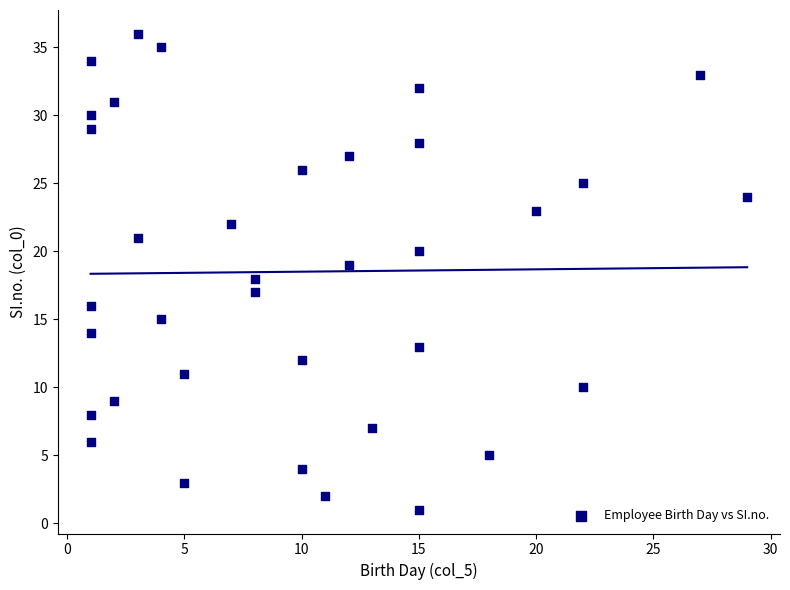

What is the range of Y values (max minus min)?

35